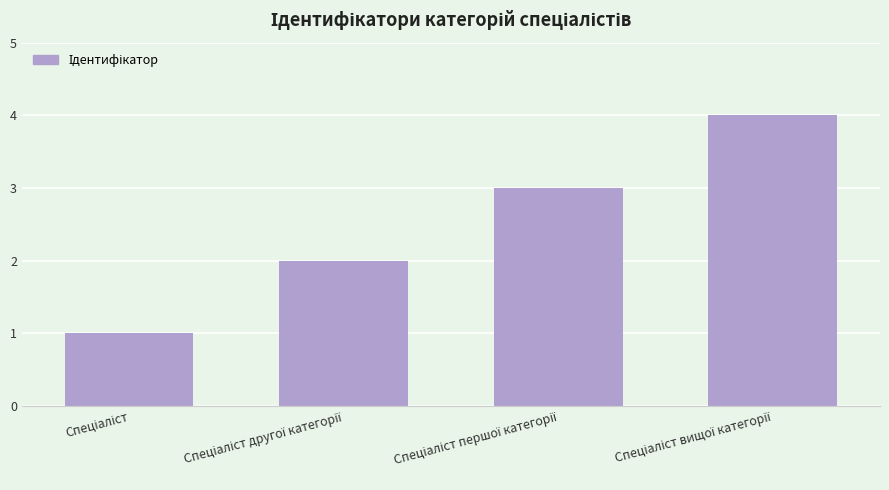

What is the maximum value shown in the chart?

4